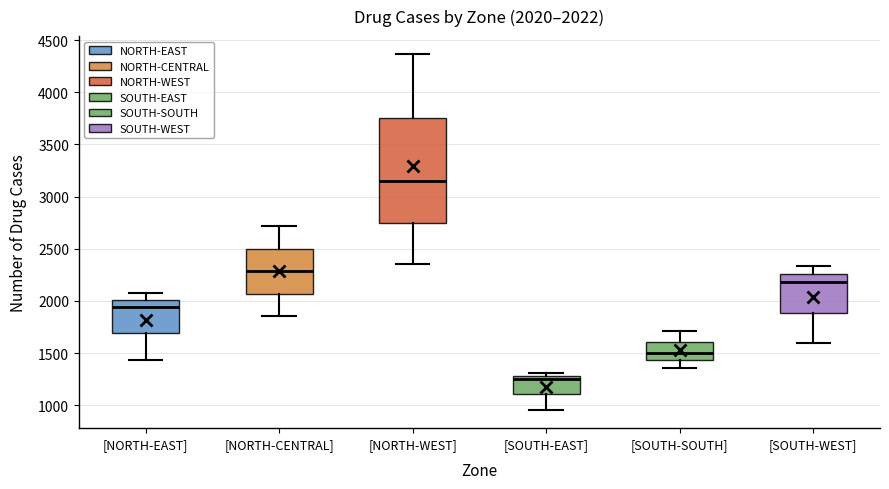

Which box is the tallest, from its lower edge to its upper edge?

[NORTH-WEST]